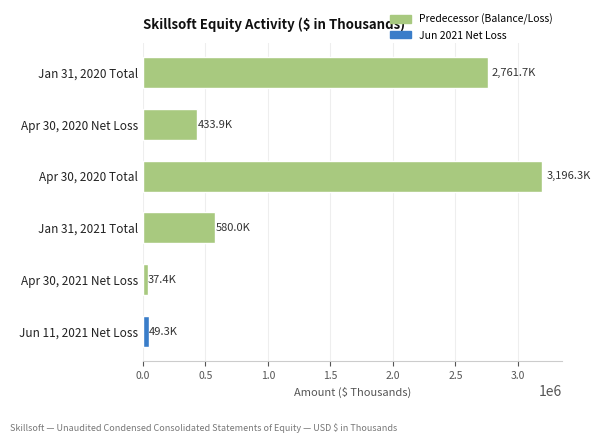

What is the value of the 4th bar from the top?

579969